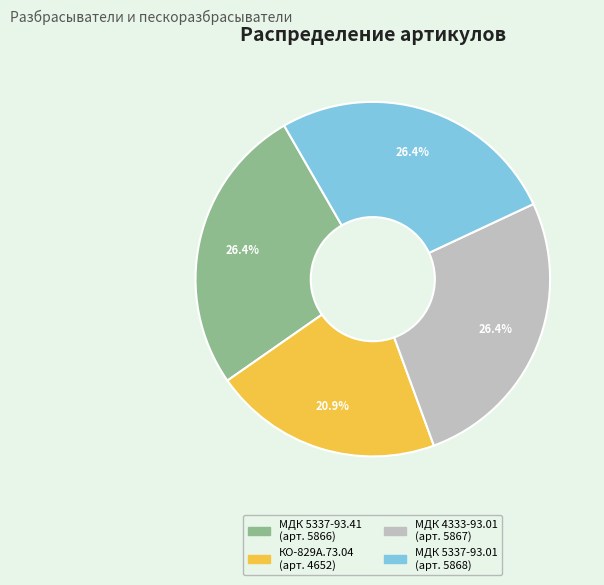

Does any single category account for the majority?

No